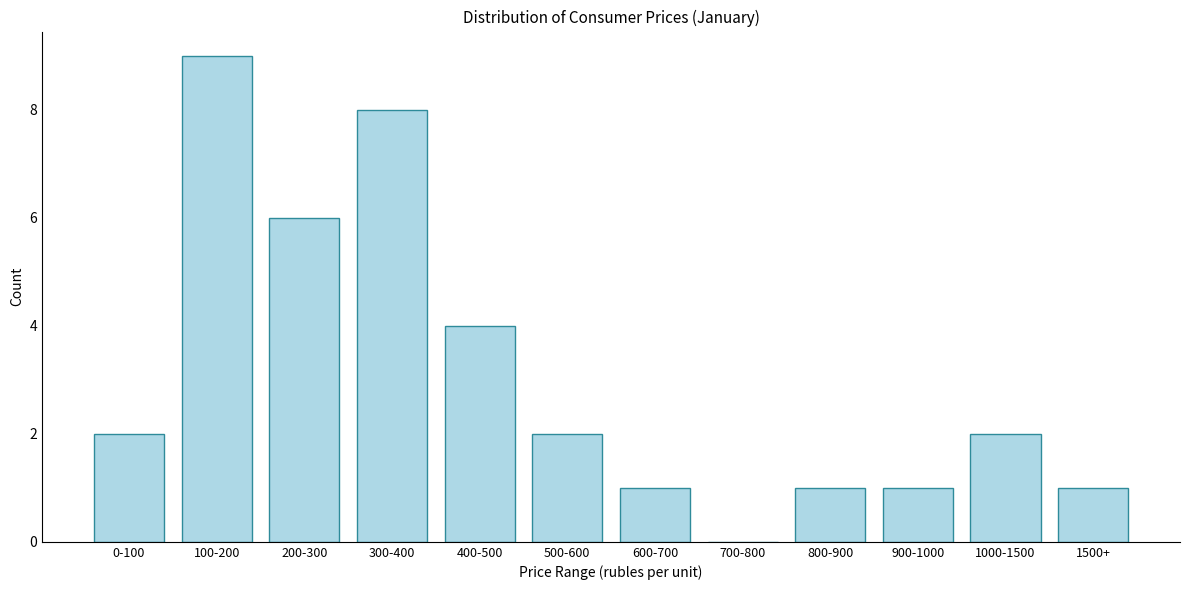

Reading left to right, what are all the values shown in this chart?

0-100=2	100-200=9	200-300=6	300-400=8	400-500=4	500-600=2	600-700=1	700-800=0	800-900=1	900-1000=1	1000-1500=2	1500+=1